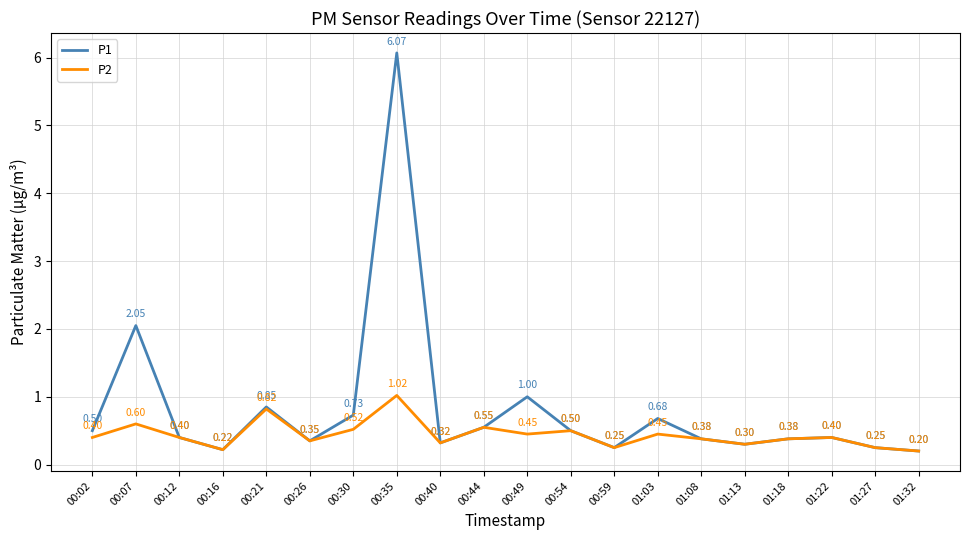

How many interior local valleys does the P2 series have?

6